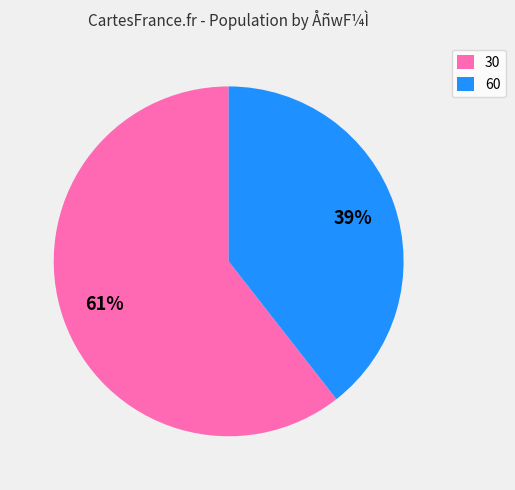

The 30 slice represents 61% of the pie. True or false?

True